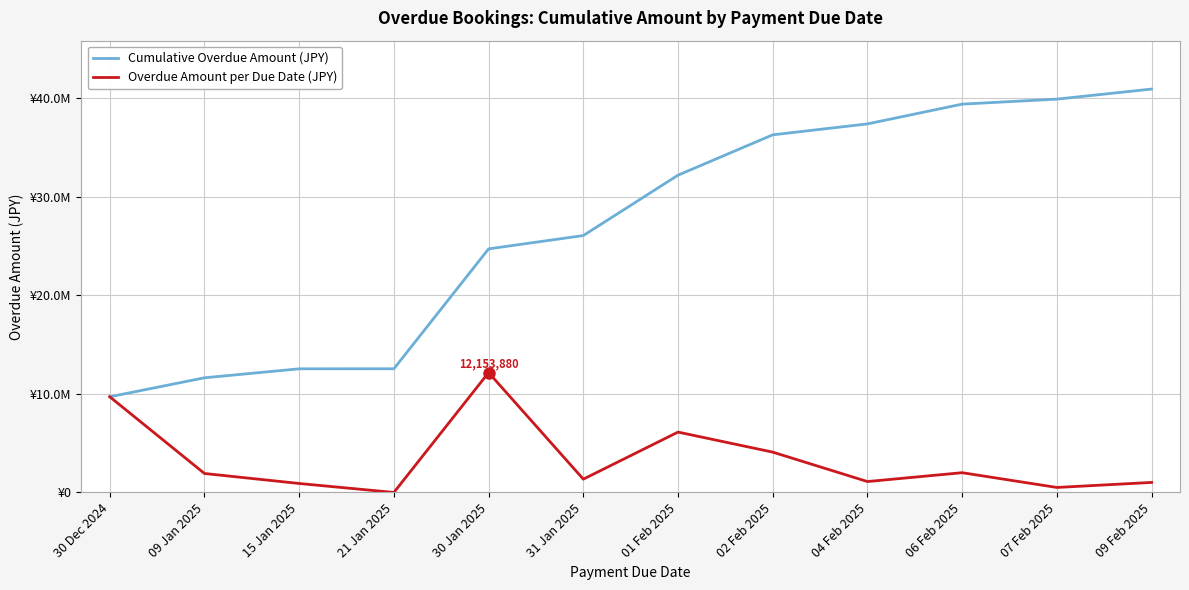

True or false: Cumulative Overdue Amount (JPY) has a value of 39362497 at 06 Feb 2025.

True